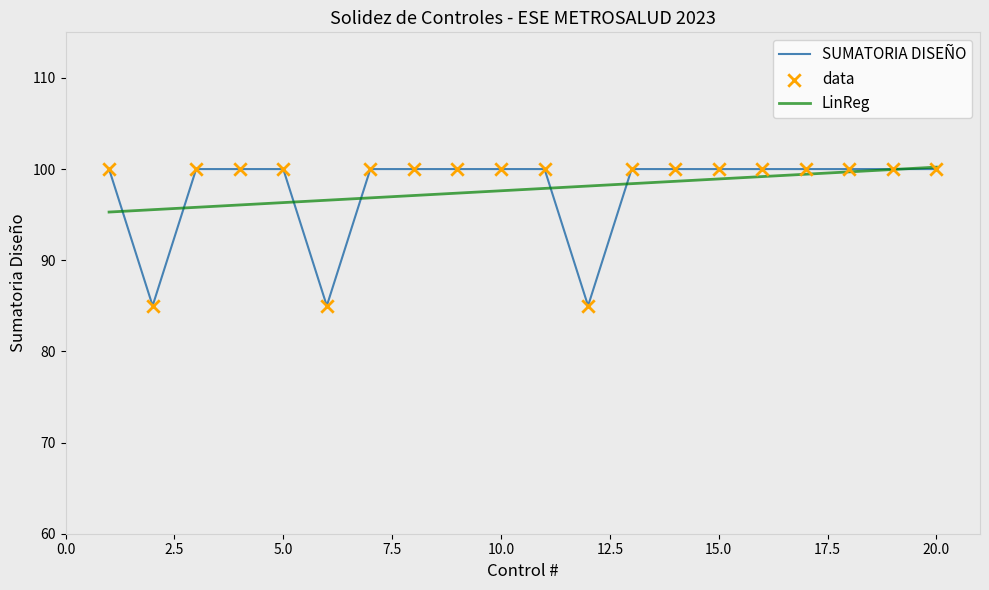

Which series has the widest spread of values?

SUMATORIA DISEÑO